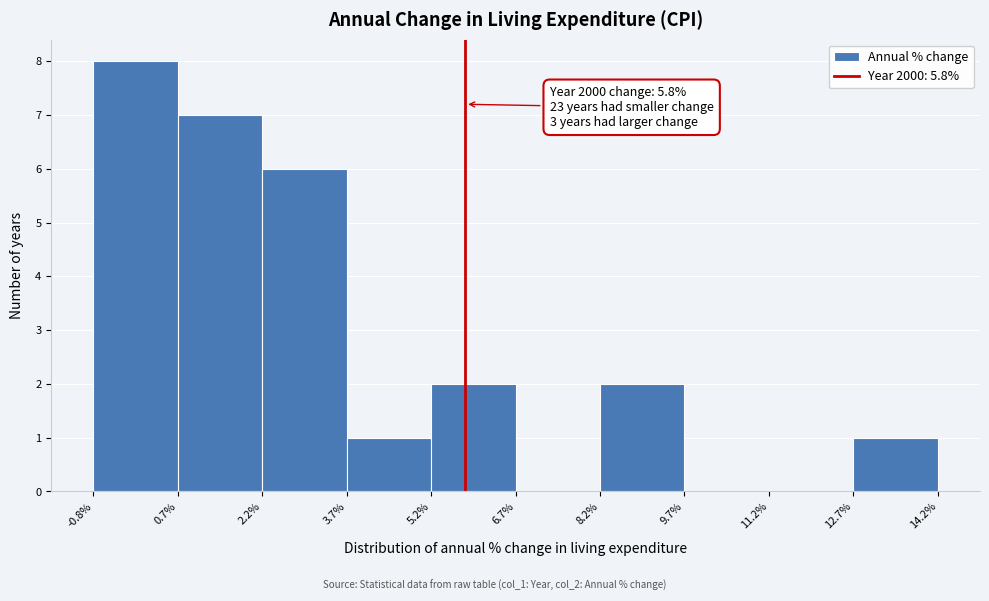

Which range on the x-axis has the tallest bar?

-0.8% to 0.7%